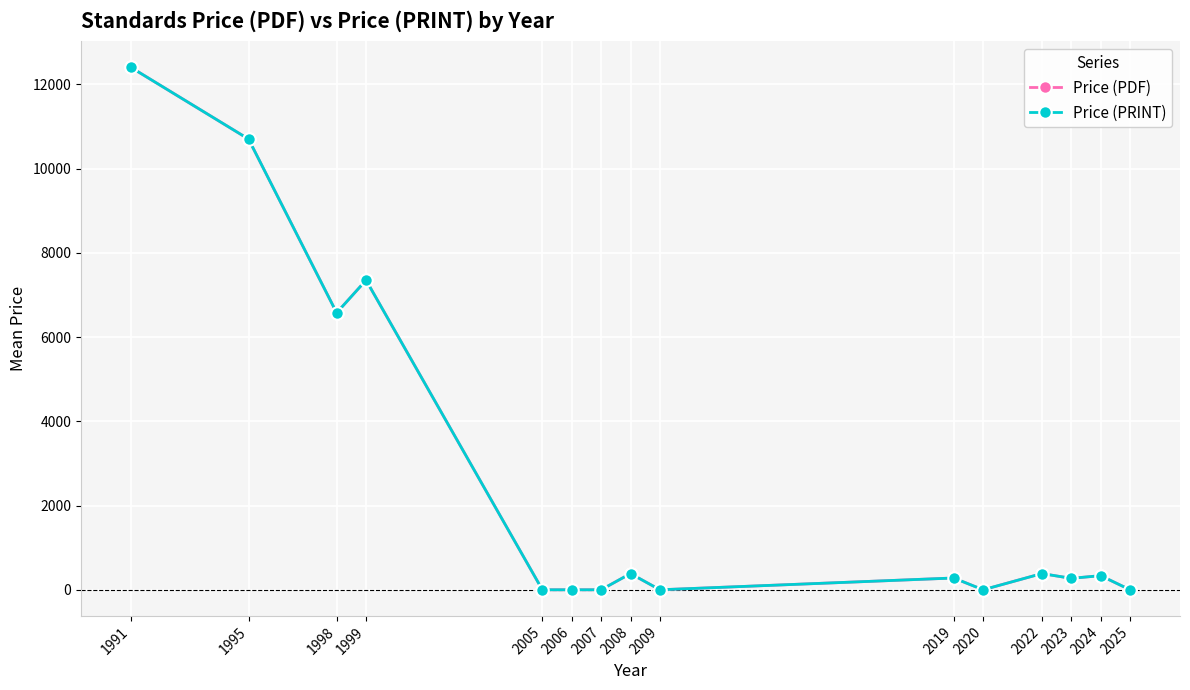

What is the average value of the Price (PDF) series?

2578.8